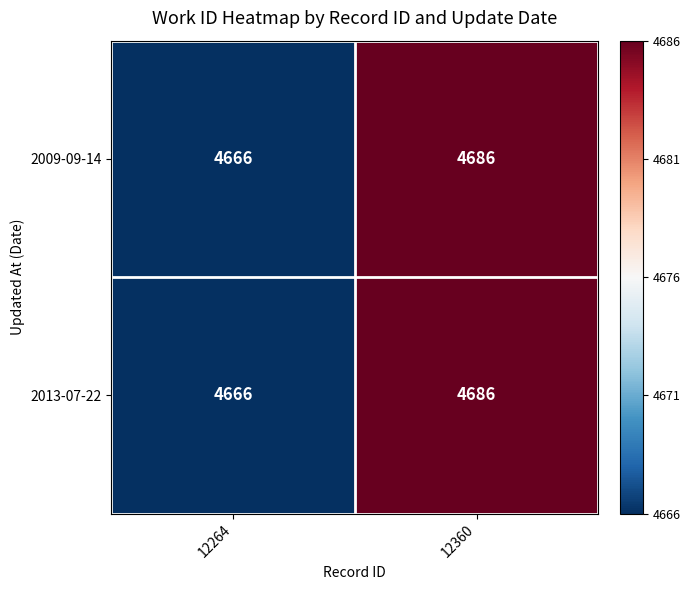

Count the number of categories in the chart.

2